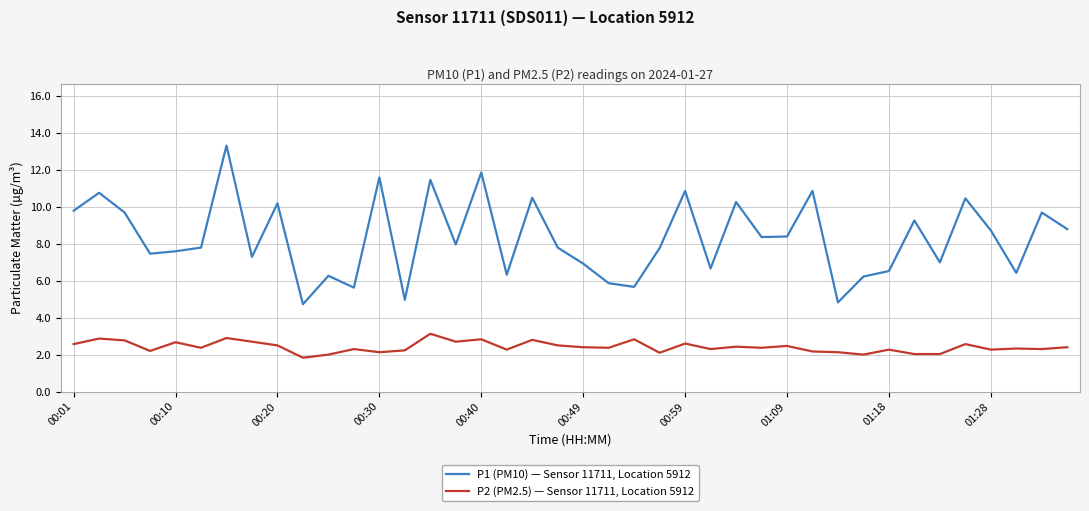

Which series has the largest total across all categories?

P1 (PM10) — Sensor 11711, Location 5912